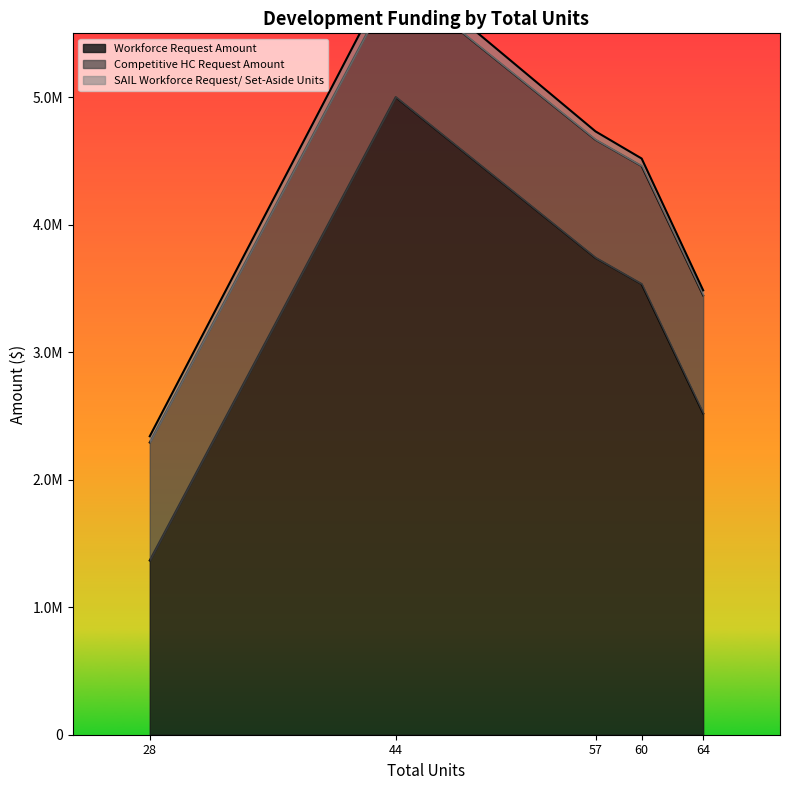

The SAIL Workforce Request/ Set-Aside Units series shows 92166.8 at 2019-010CS
(60 units). True or false?

False